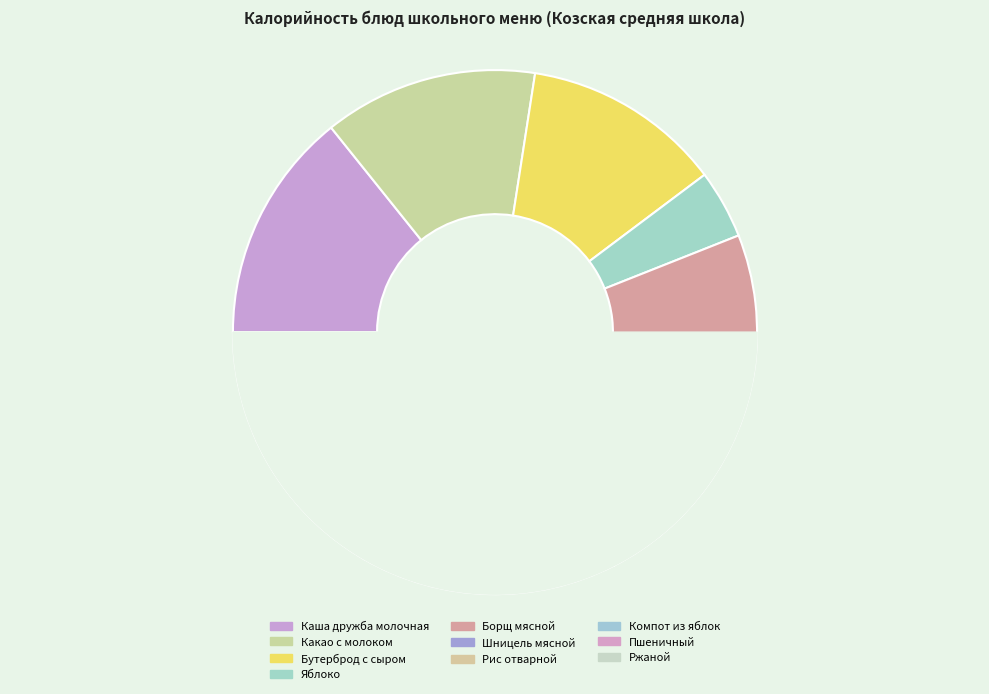

Which slice is the smallest?

Ржаной